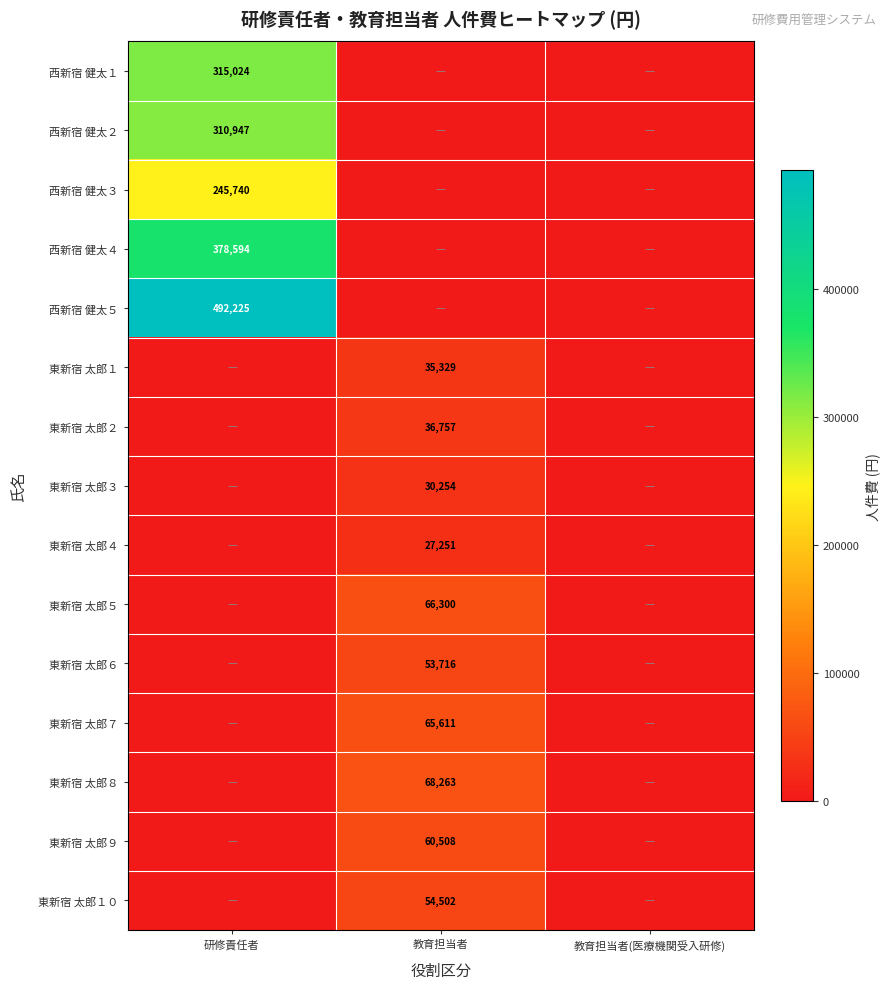

At how many categories does at least one series exceed 418843?

1